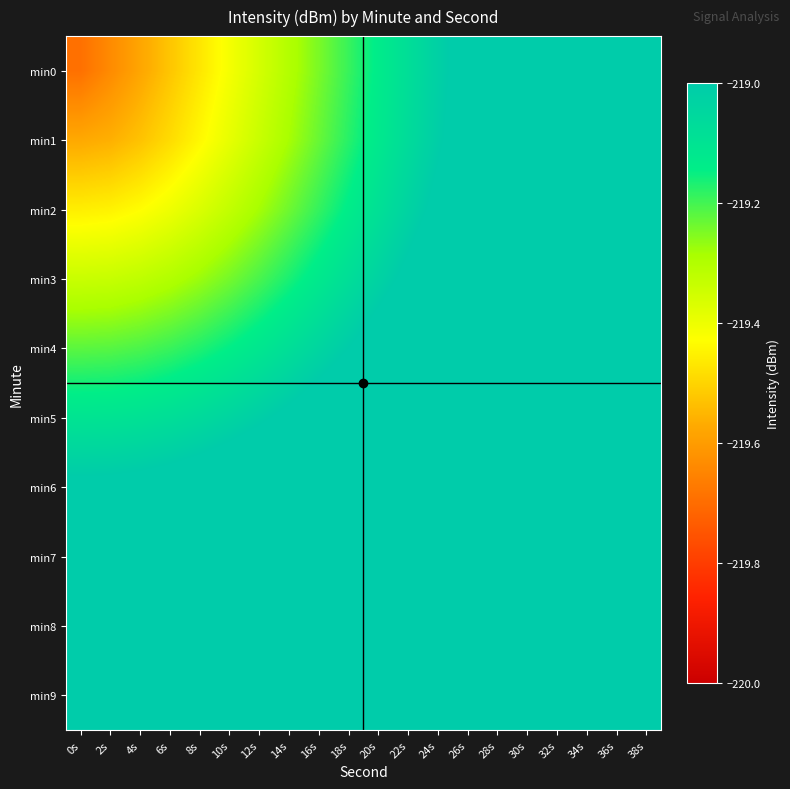

Which series changed the most between 14s and 20s?

min0